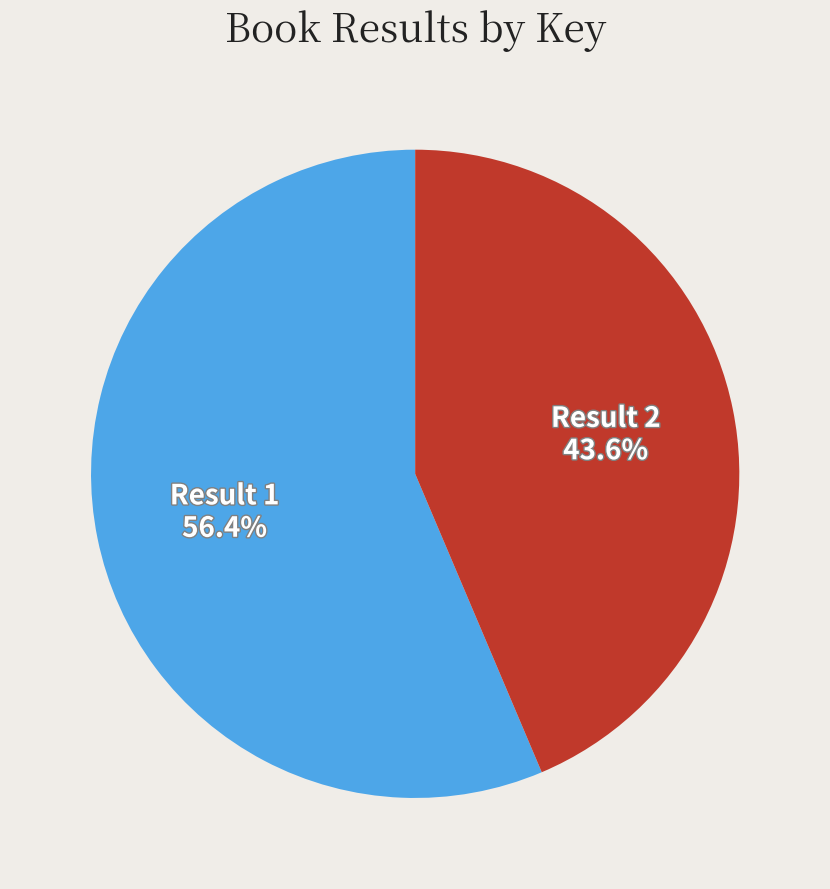

Is there any slice that represents more than half of the pie?

Yes